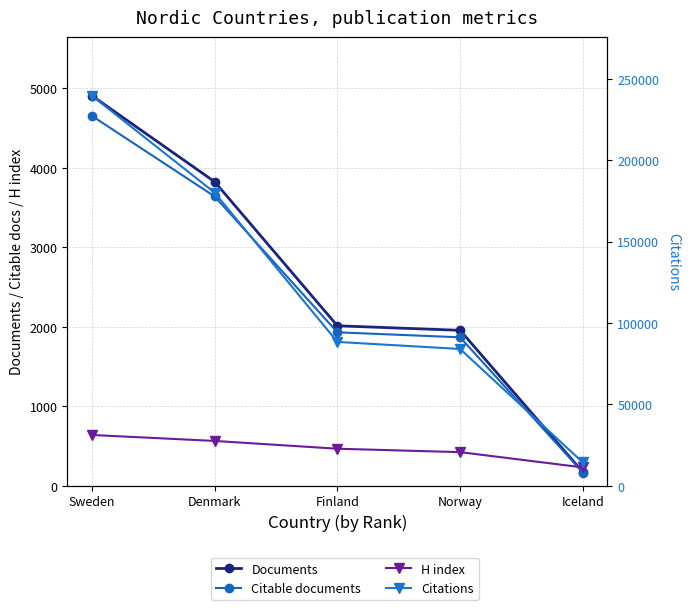

Which series has the widest spread of values?

Citations